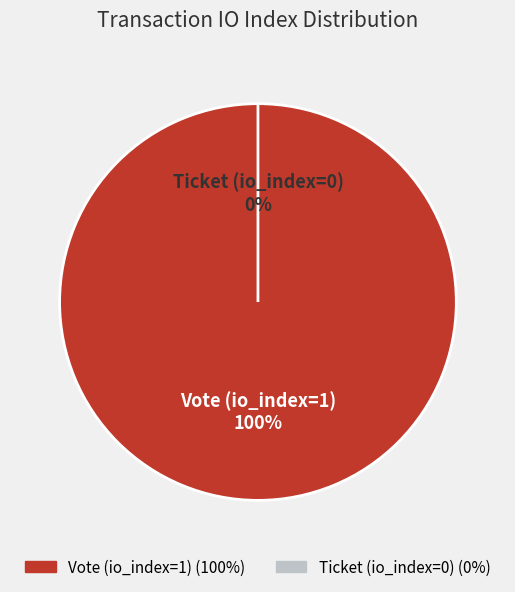

How many segments does this pie chart have?

2